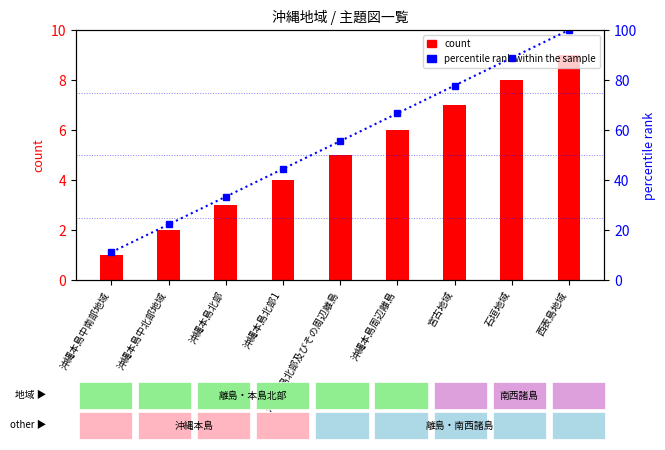

What is the label of the 1st bar from the right?

西表島地域